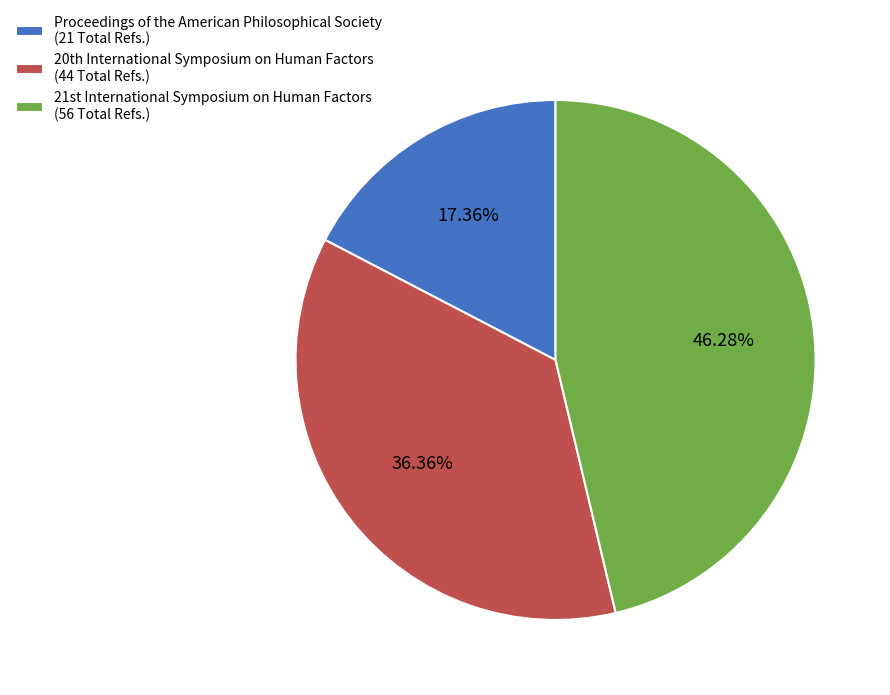

To the nearest percent, what is the average slice percentage?

33%